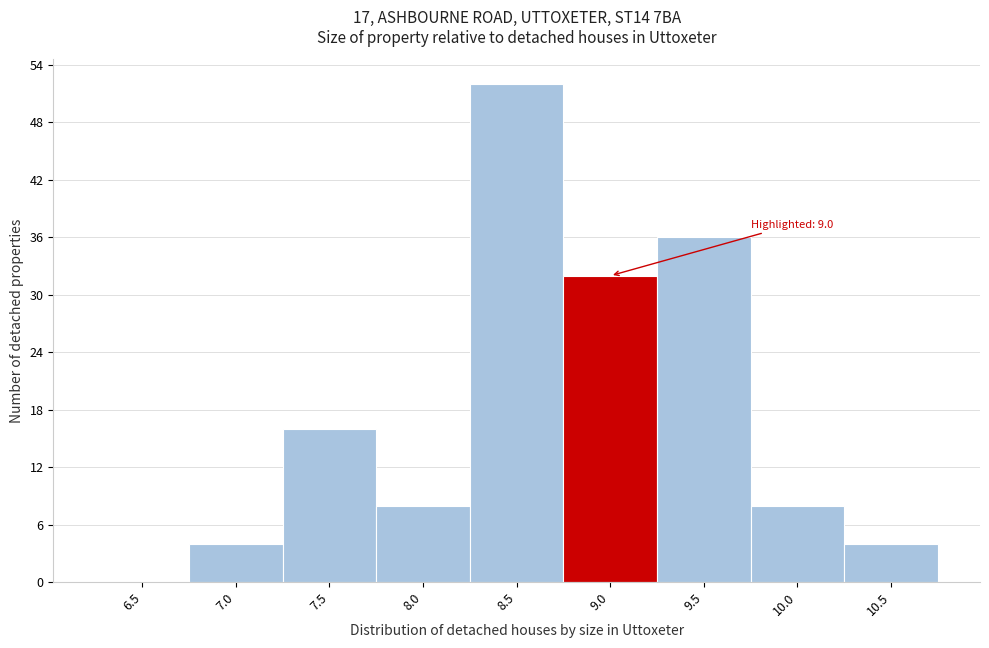

Reading left to right, extract all data points from this chart.

6.5=0	7.0=4	7.5=16	8.0=8	8.5=52	9.0=32	9.5=36	10.0=8	10.5=4